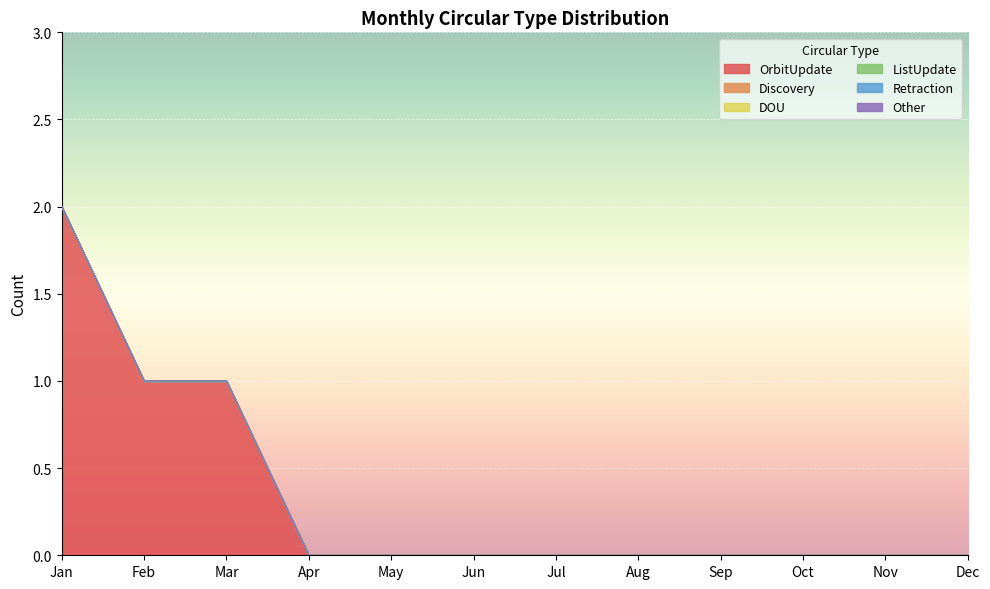

How many data points does each series have?

12